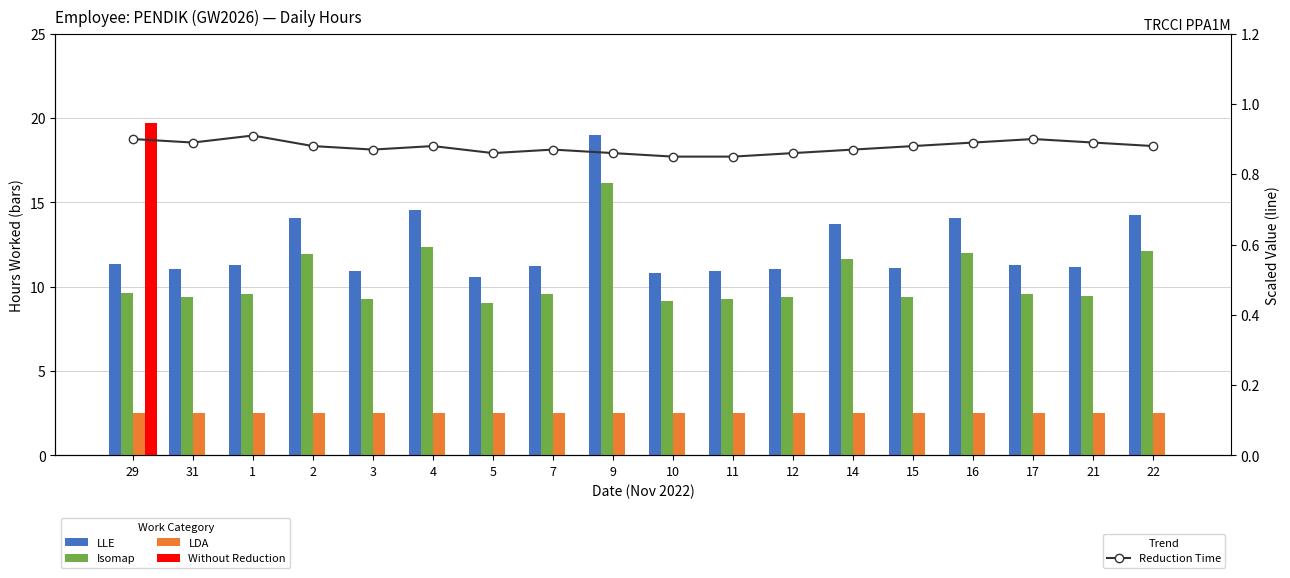

At which label does Isomap reach its peak?

9